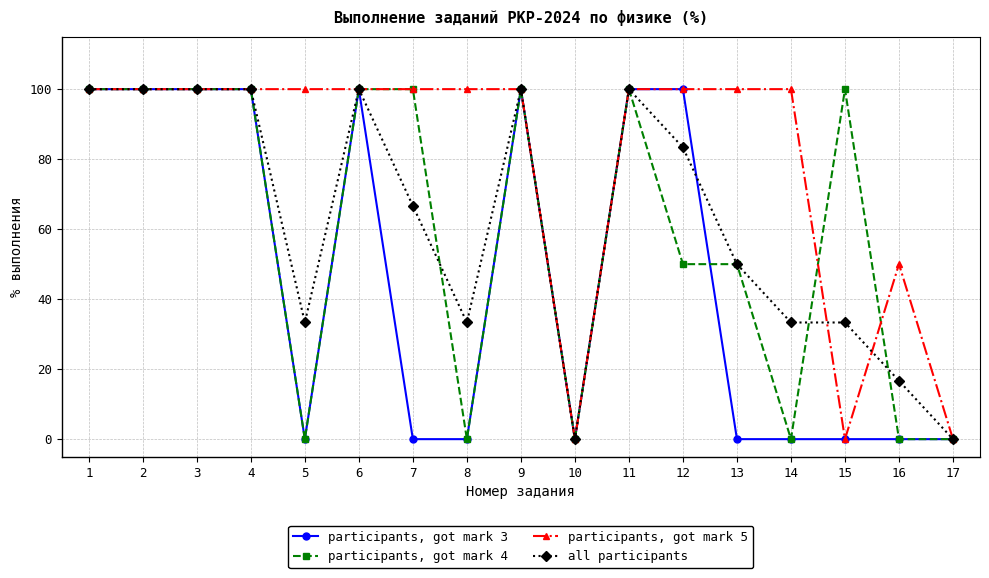

Reading right to left, extract all data points from this chart.

participants, got mark 3: 0.0	0.0	0.0	0.0	0.0	100.0	100.0	0.0	100.0	0.0	0.0	100.0	0.0	100.0	100.0	100.0	100.0
participants, got mark 4: 0.0	0.0	100.0	0.0	50.0	50.0	100.0	0.0	100.0	0.0	100.0	100.0	0.0	100.0	100.0	100.0	100.0
participants, got mark 5: 0.0	50.0	0.0	100.0	100.0	100.0	100.0	0.0	100.0	100.0	100.0	100.0	100.0	100.0	100.0	100.0	100.0
all participants: 0.0	16.7	33.3	33.3	50.0	83.3	100.0	0.0	100.0	33.3	66.7	100.0	33.3	100.0	100.0	100.0	100.0